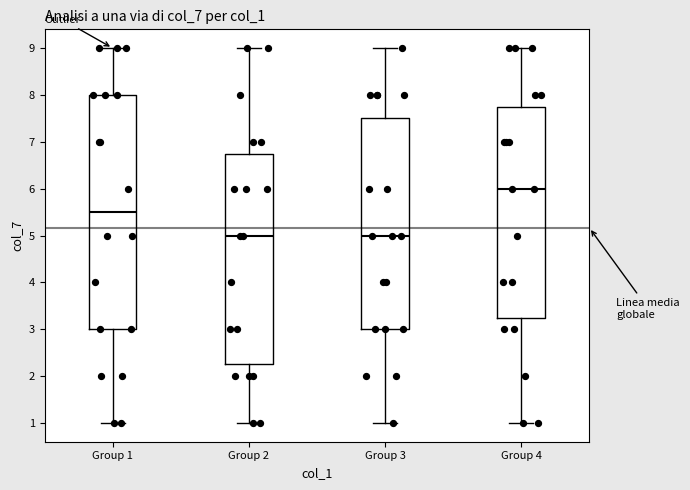

Reading left to right, read every box against the y-axis: the position of its median line, the range the box covers, and the ends of its whiskers. The values are not printed on the chart, so give them approximately, as read against the axis.

Group 1: median 5.5, box 3.0 to 8.0, whiskers 1.0 to 9.0
Group 2: median 5.0, box 2.3 to 6.8, whiskers 1.0 to 9.0
Group 3: median 5.0, box 3.0 to 7.5, whiskers 1.0 to 9.0
Group 4: median 6.0, box 3.3 to 7.8, whiskers 1.0 to 9.0